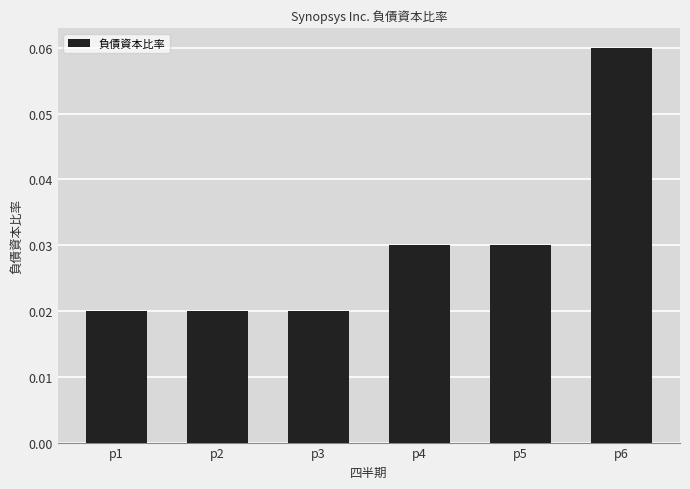

Which category has the highest value across all series?

p6